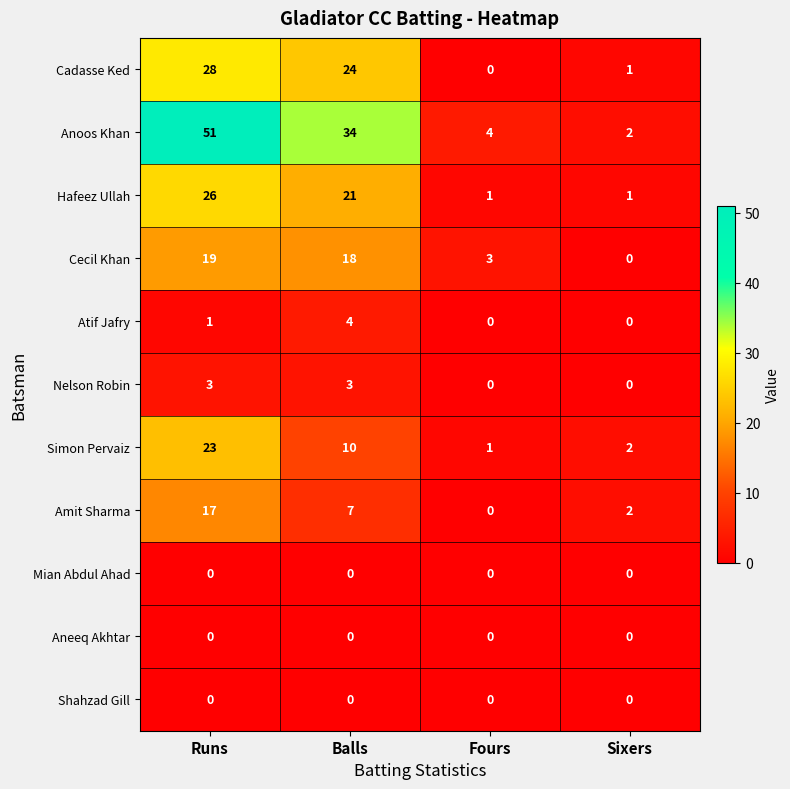

Where does the Simon Pervaiz series first go above 10?

Runs